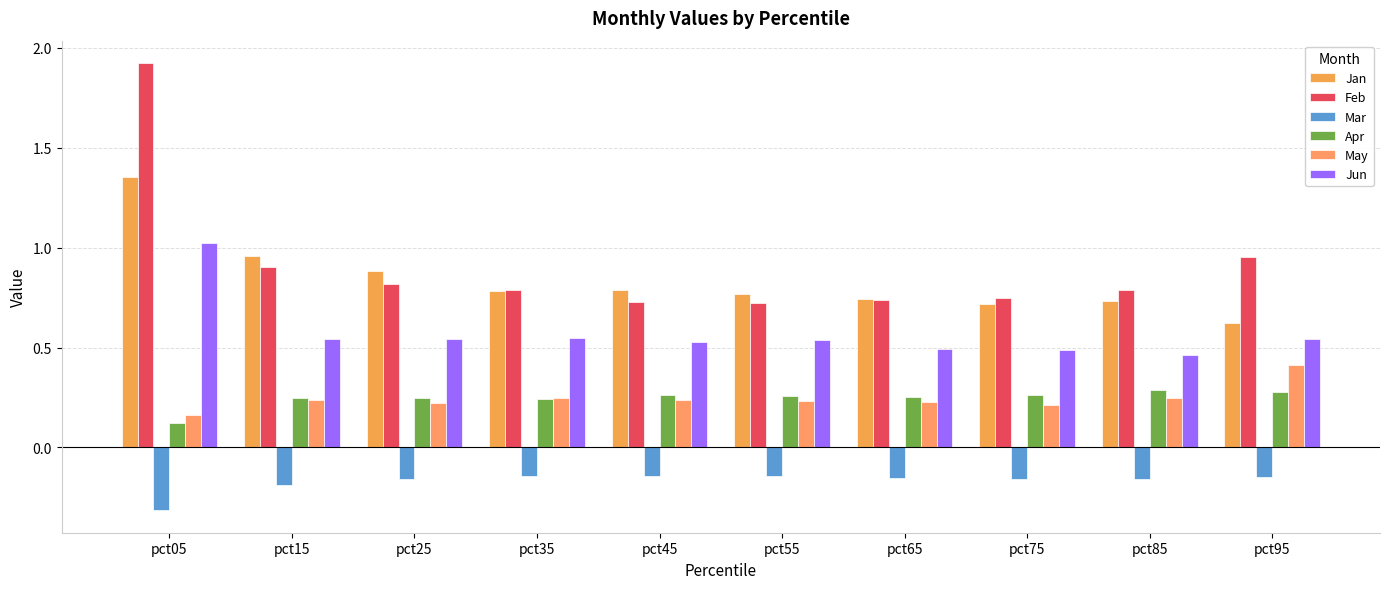

At which category is the sum across all series the highest?

pct05